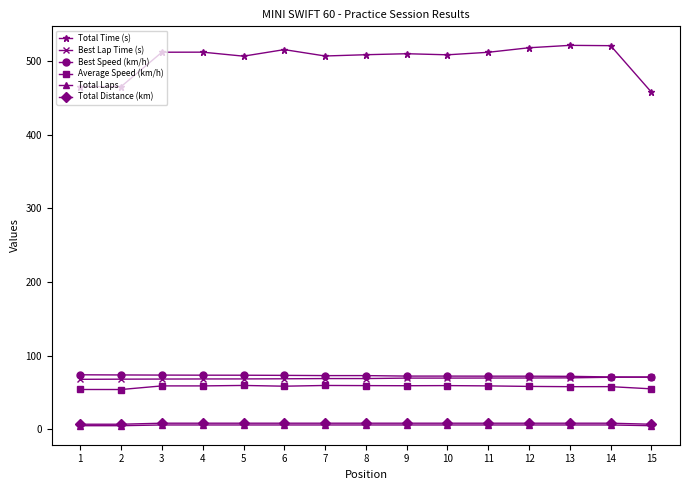

True or false: Average Speed (km/h) has a value of 58.4 at 12.

True